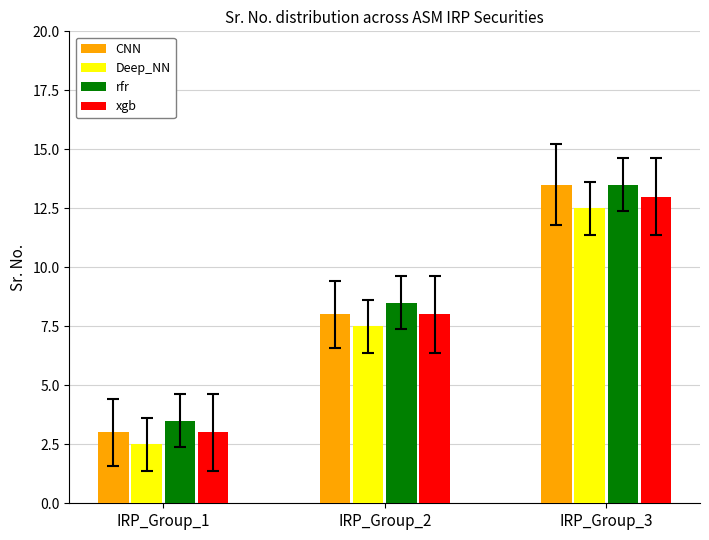

Does the chart contain any negative values?

No